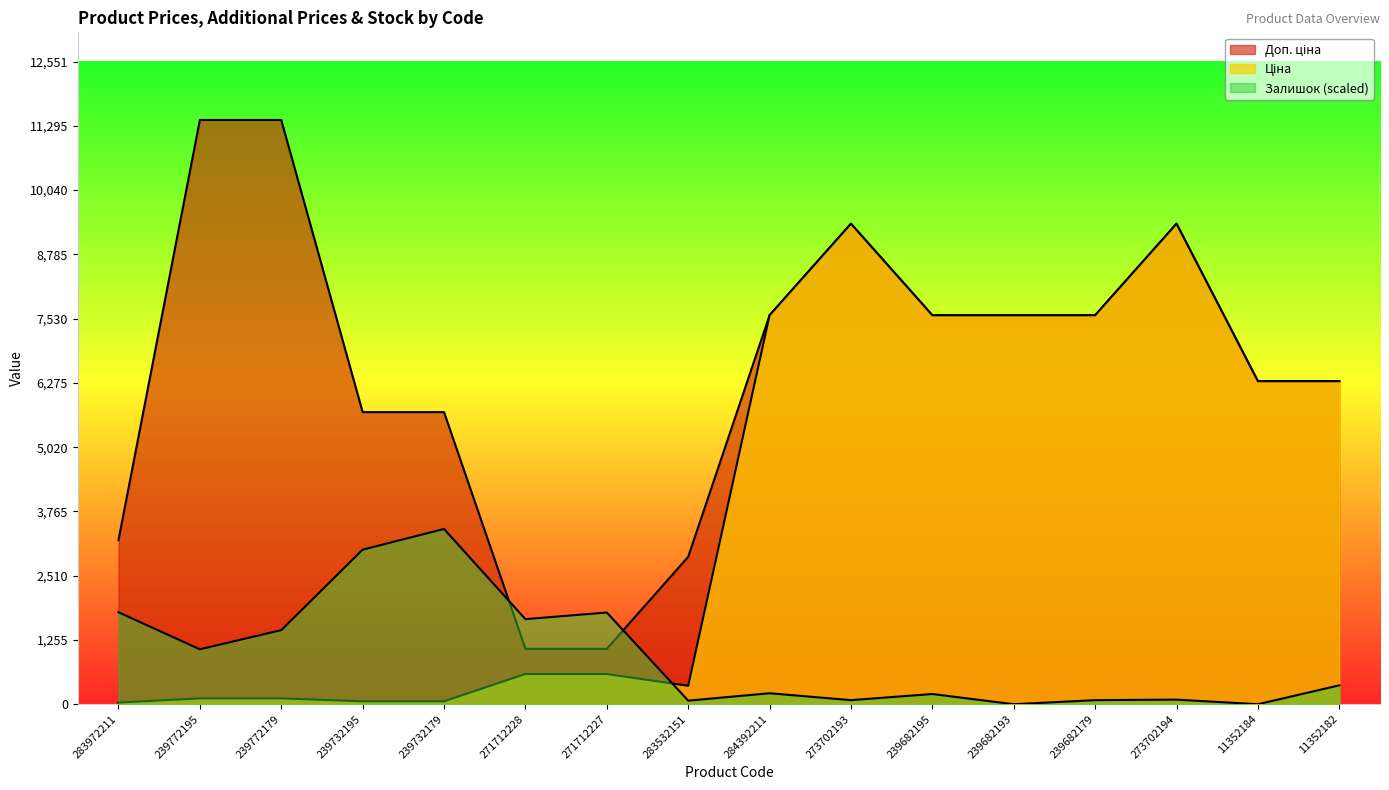

Reading right to left, list all the values displayed in this chart.

Ціна: 11352182=6308.8	11352184=6308.8	273702194=9384.0	239682179=7596.5	239682193=7596.5	239682195=7596.5	273702193=9384.0	284392211=7596.5	283532151=359.9	271712227=589.9	271712228=589.9	239732179=57.0	239732195=57.0	239772179=114.1	239772195=114.1	283972211=32.0
Доп. ціна: 11352182=6308.8	11352184=6308.8	273702194=9384.0	239682179=7596.5	239682193=7596.5	239682195=7596.5	273702193=9384.0	284392211=7596.5	283532151=2878.8	271712227=1081.7	271712228=1081.7	239732179=5705.0	239732195=5705.0	239772179=11410.0	239772195=11410.0	283972211=3205.0
Залишок: 11352182=369.2	11352184=0.0	273702194=89.8	239682179=79.8	239682193=0.0	239682195=199.6	273702193=79.8	284392211=214.6	283532151=69.9	271712227=1791.3	271712228=1661.6	239732179=3423.0	239732195=3018.8	239772179=1447.0	239772195=1072.8	283972211=1796.3